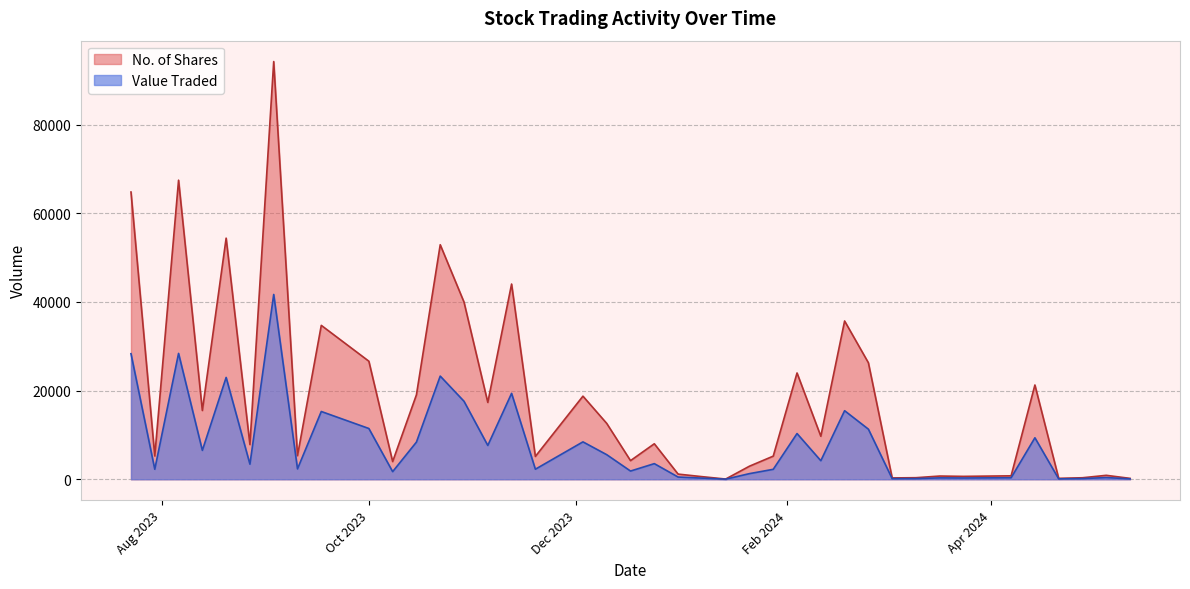

True or false: Value Traded and No. of Shares intersect in this chart.

False